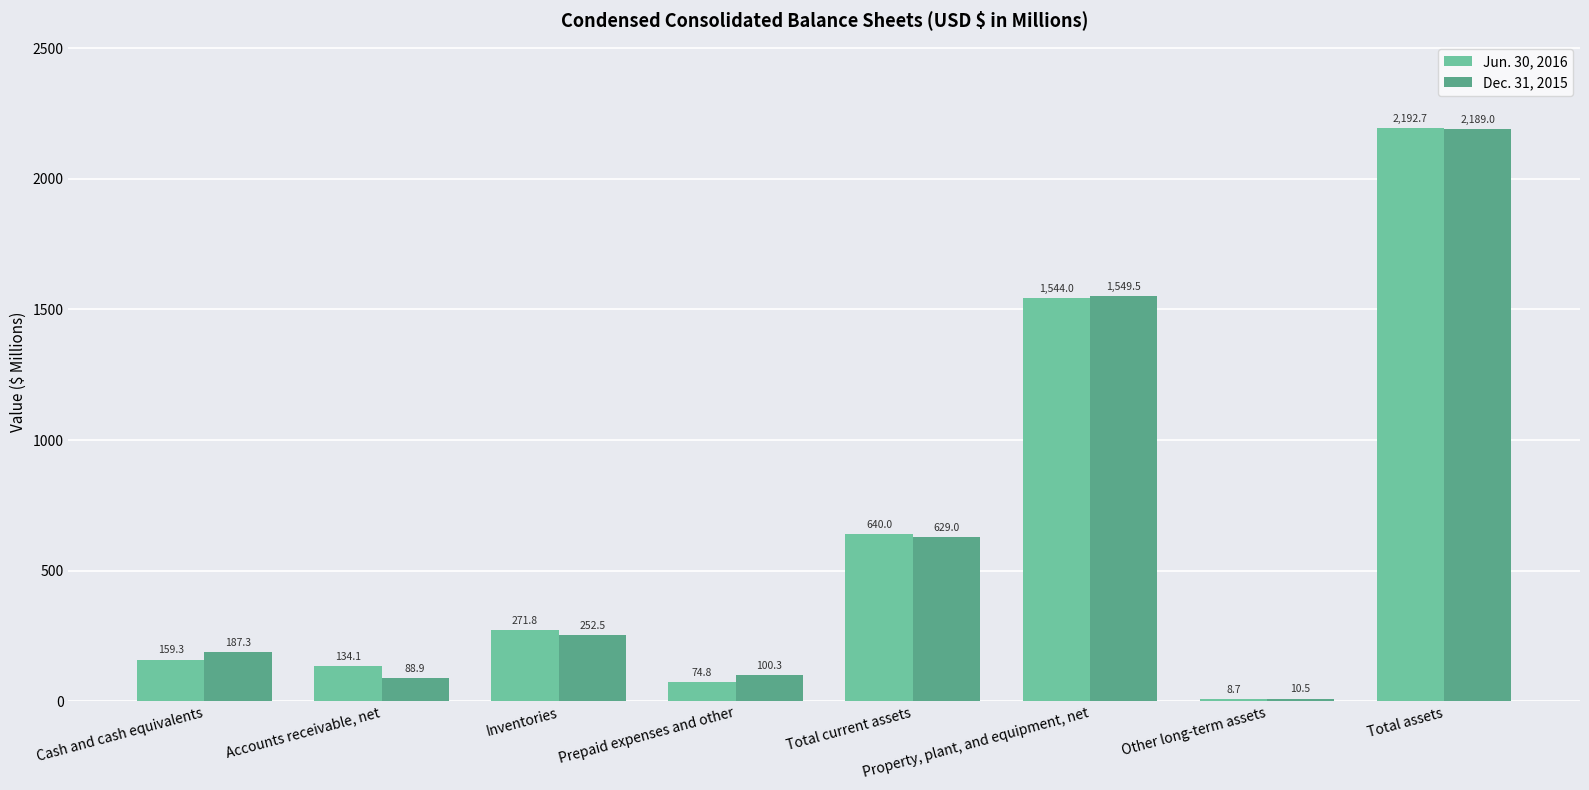

What is the value of the Jun. 30, 2016 bar at the 2nd from the left?

134.1